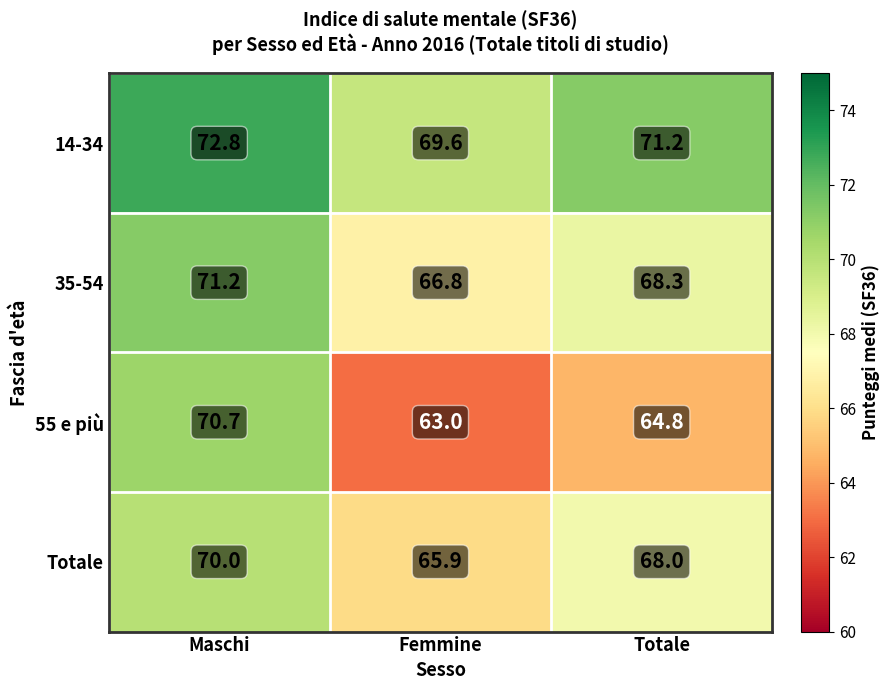

At how many categories does at least one series exceed 69?

3